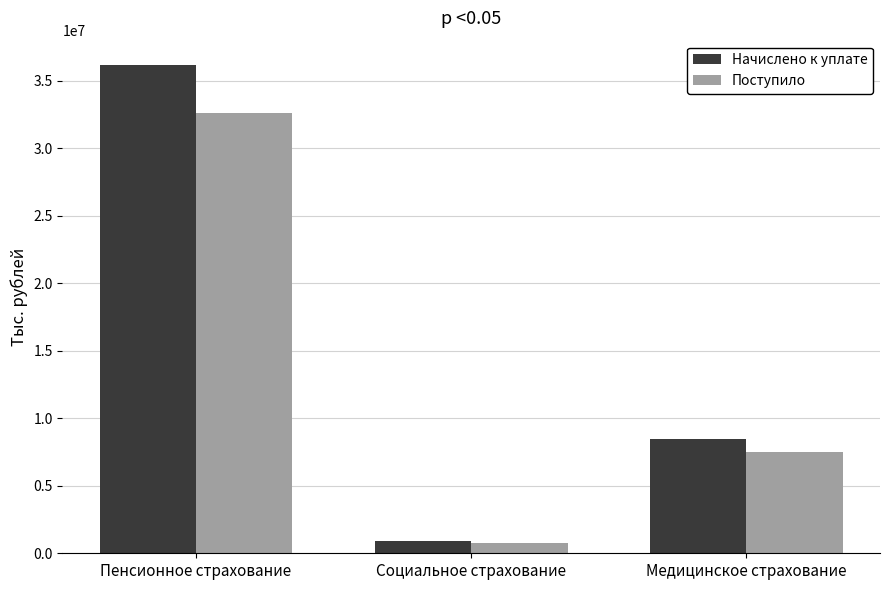

Reading right to left, what are all the values shown in this chart?

Начислено к уплате: Медицинское страхование=8485454	Социальное страхование=878304	Пенсионное страхование=36143332
Поступило: Медицинское страхование=7465845	Социальное страхование=782940	Пенсионное страхование=32615647